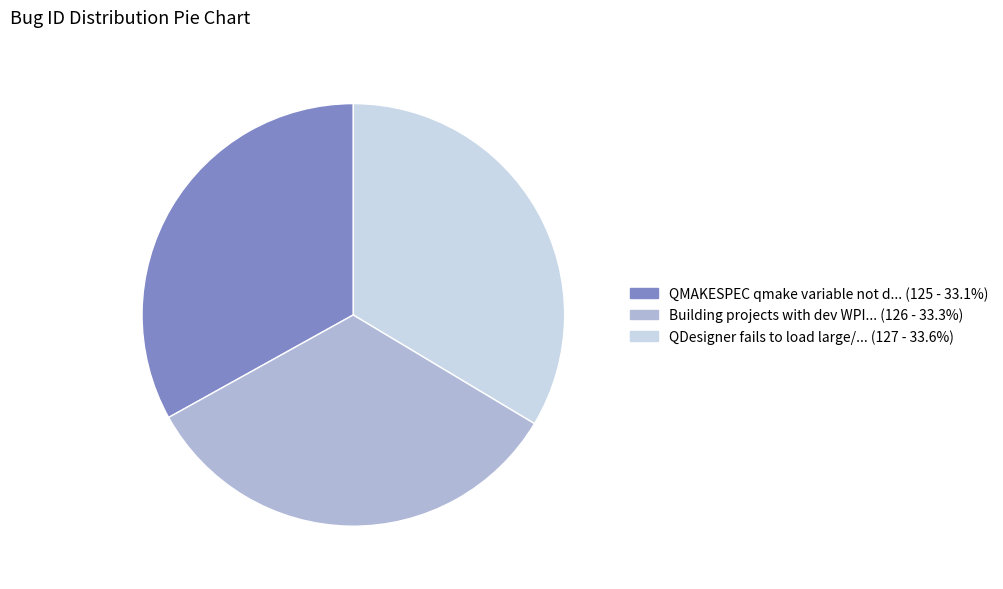

Do QDesigner fails to load large/... (127 - 33.6%) and QMAKESPEC qmake variable not d... (125 - 33.1%) together represent more than half of the pie?

Yes